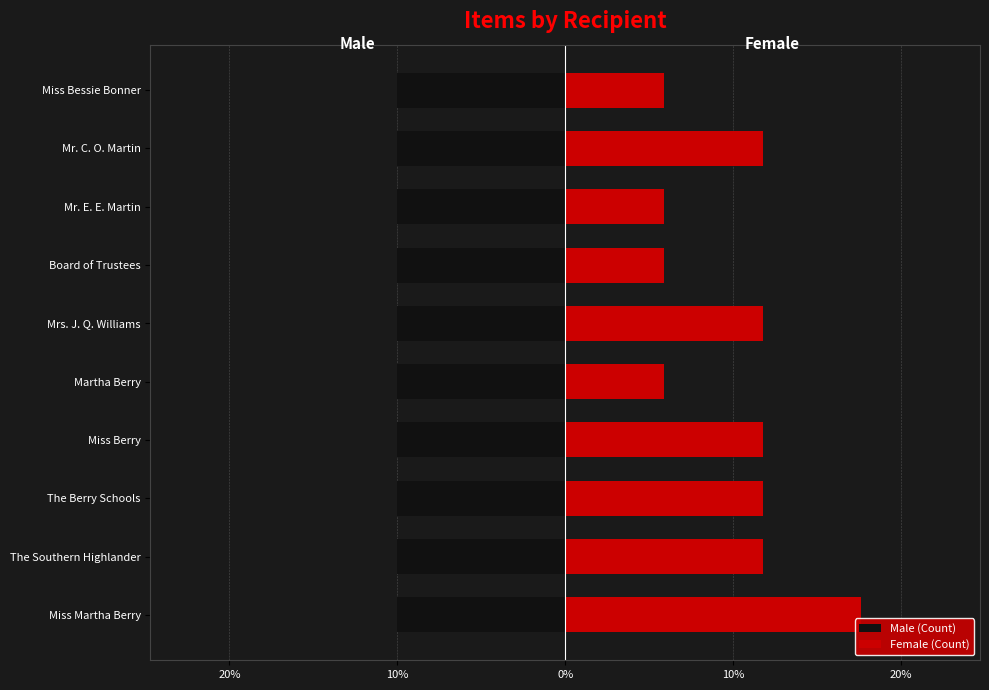

What are all the series names shown in the legend?

Male (Count), Female (Count)